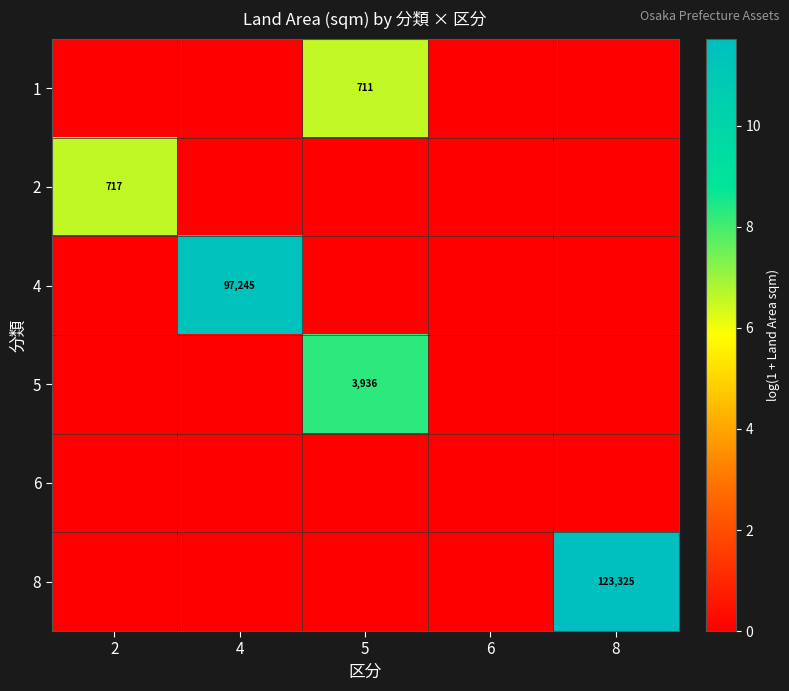

Is it true that 8 equals 123325 at 8?

True